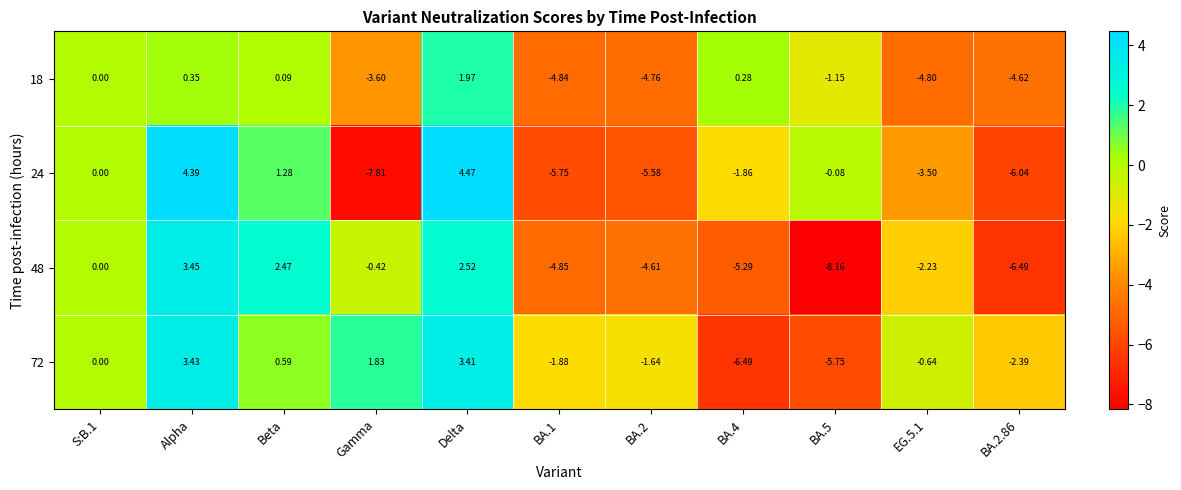

At which category does the chart reach its peak across all series?

Delta